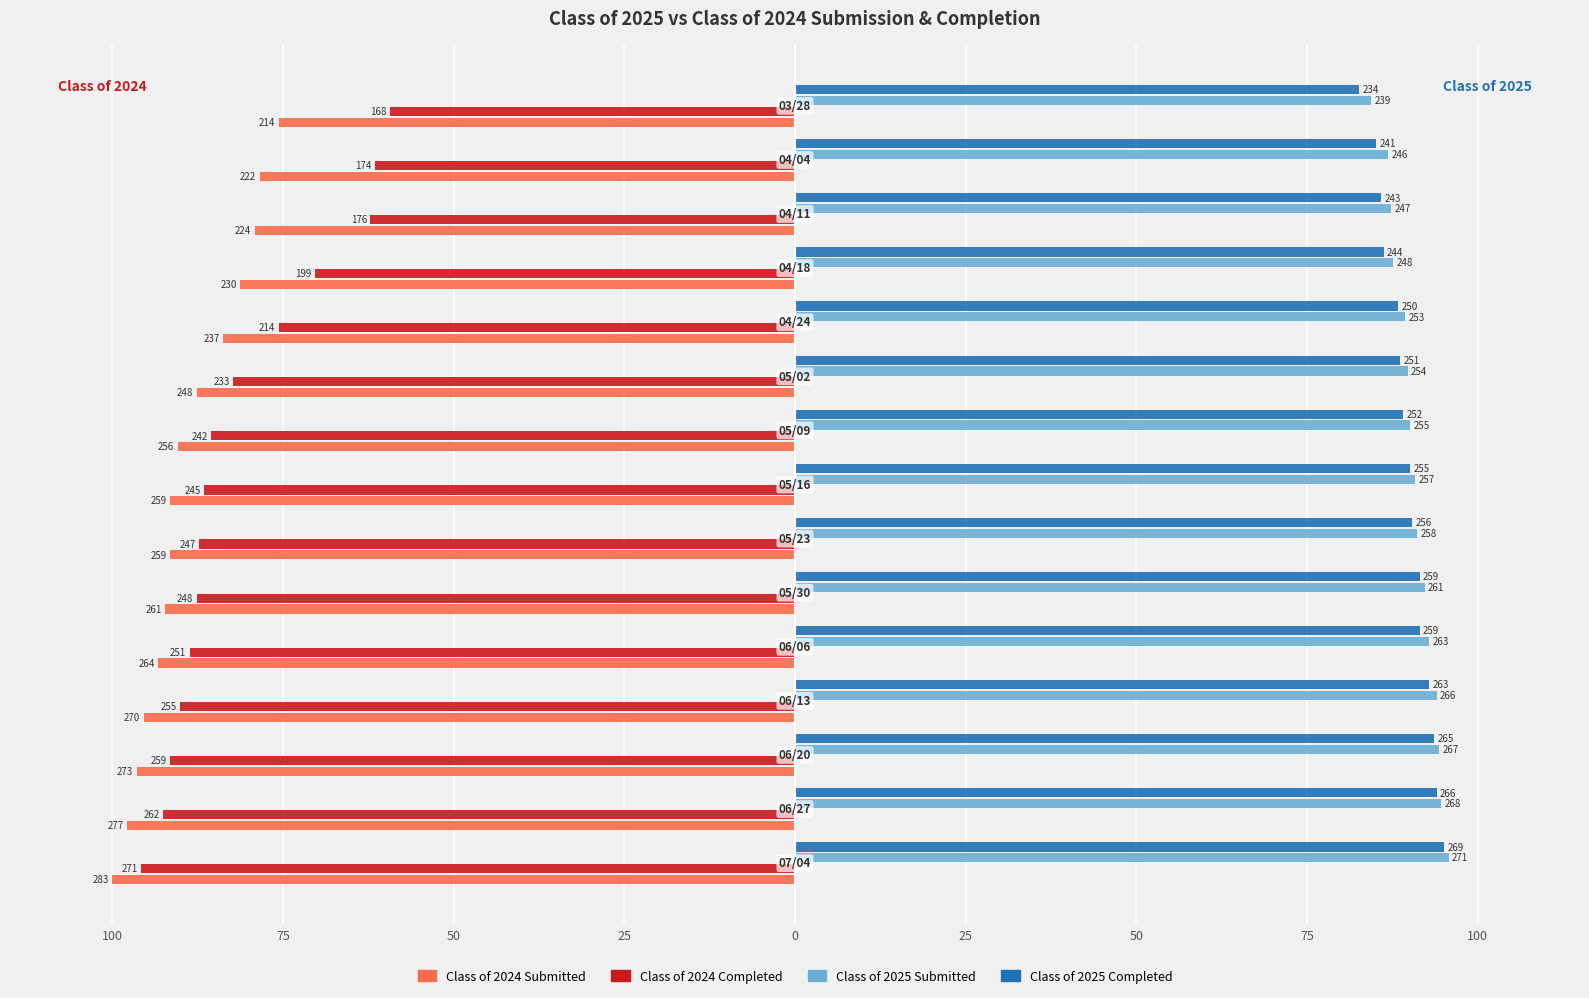

What are all the series names shown in the legend?

Class of 2024 Submitted, Class of 2024 Completed, Class of 2025 Submitted, Class of 2025 Completed